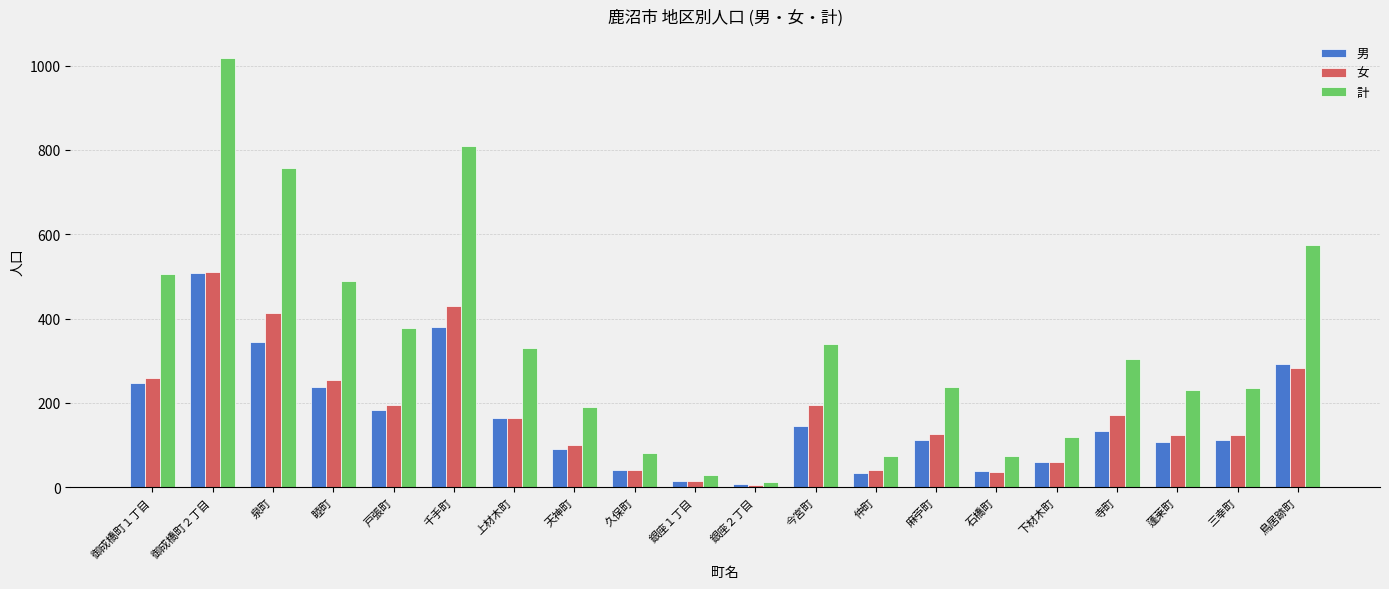

The 女 series shows 36 at 石橋町. True or false?

True